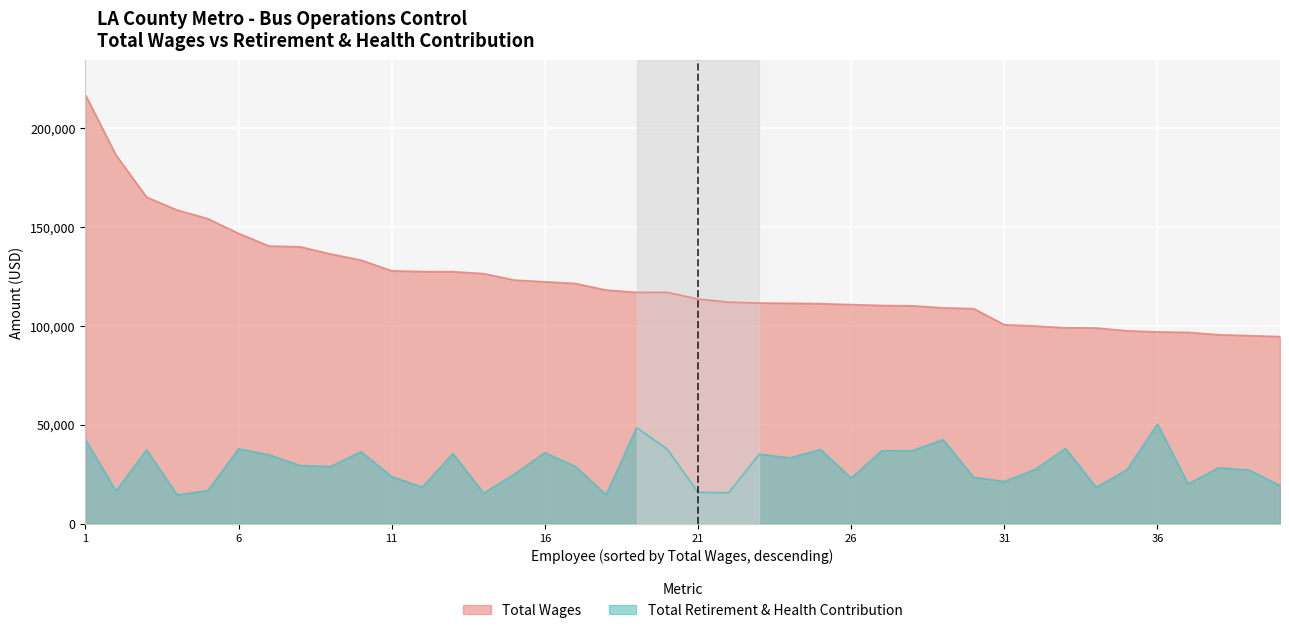

True or false: Total Wages and Total Retirement & Health Contribution cross at least once.

False